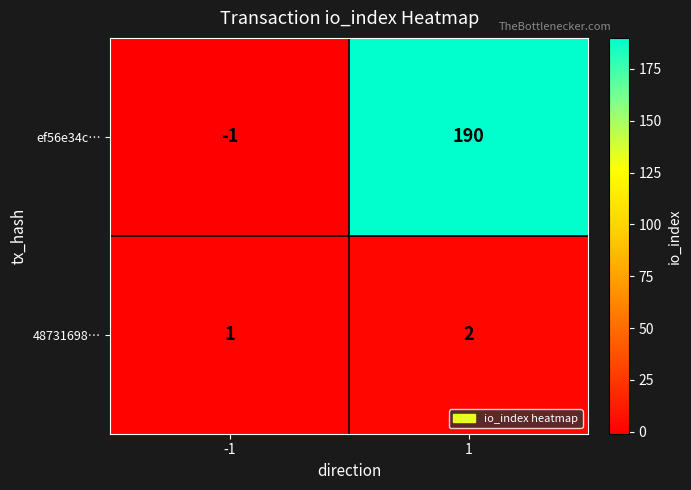

What is the sum of the 48731698… values at -1 and 1?

3